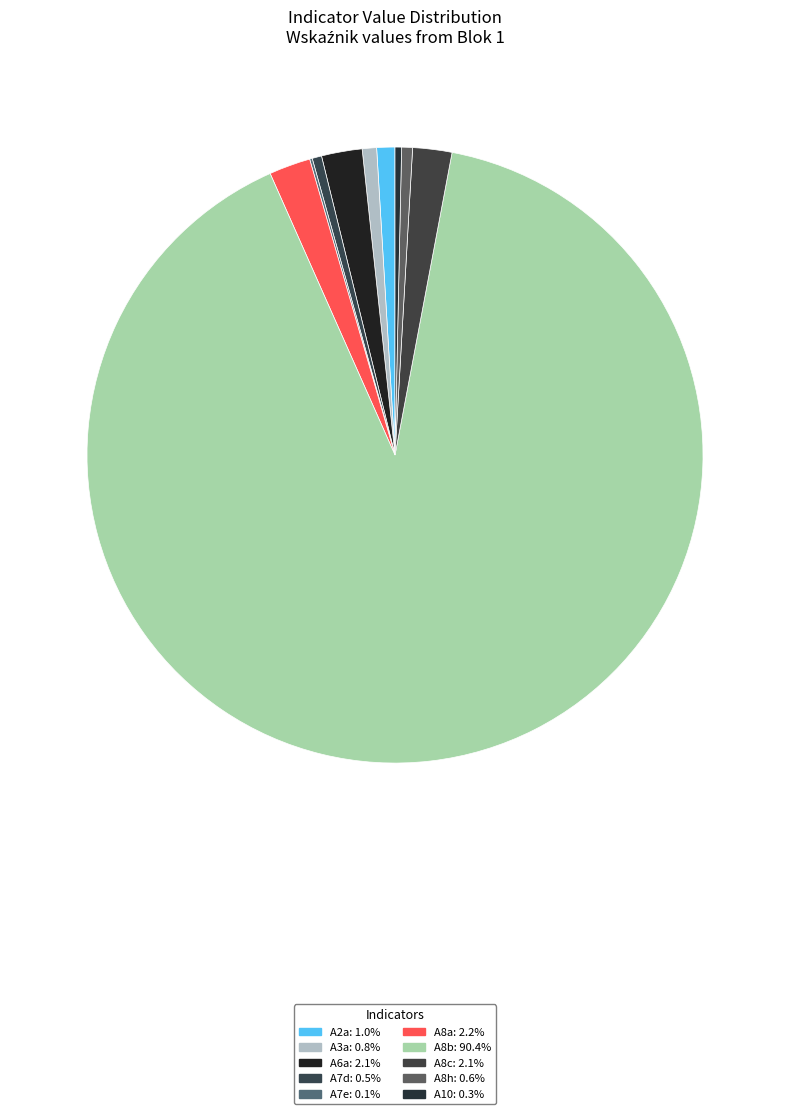

What is the smallest slice in the pie chart?

A7e